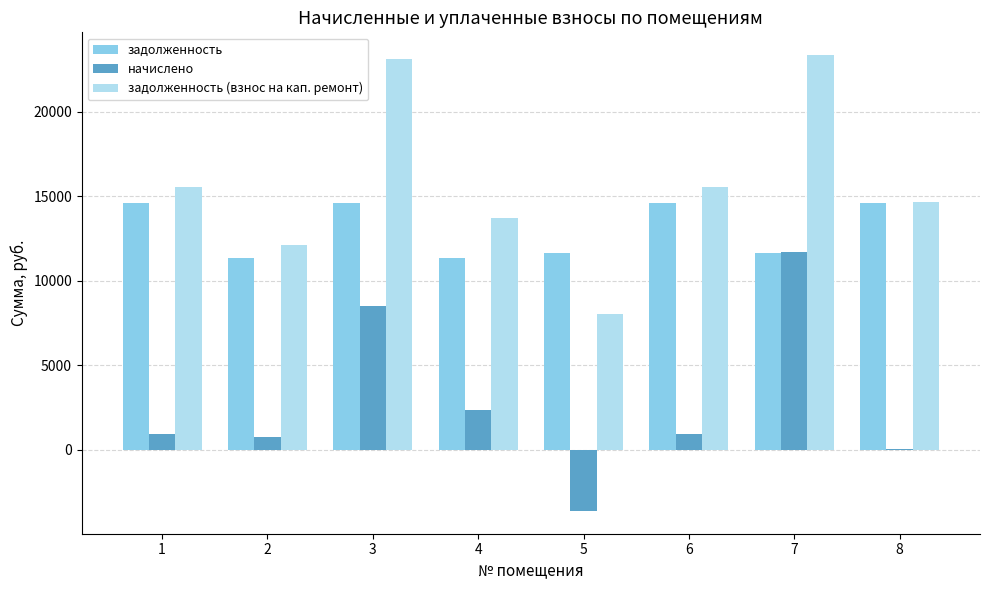

What are all the series names shown in the legend?

задолженность, начислено, задолженность (взнос на кап. ремонт)